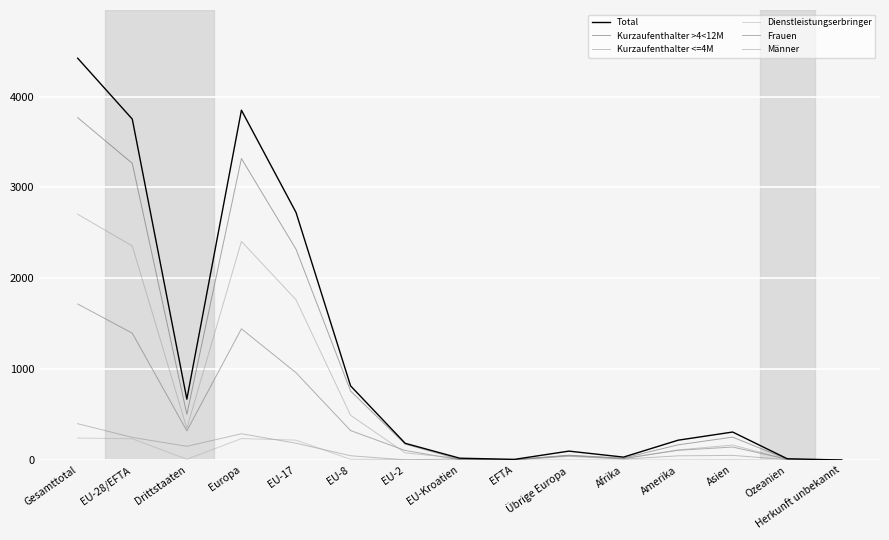

How many times do Kurzaufenthalter >4<12M and Männer cross each other?

2